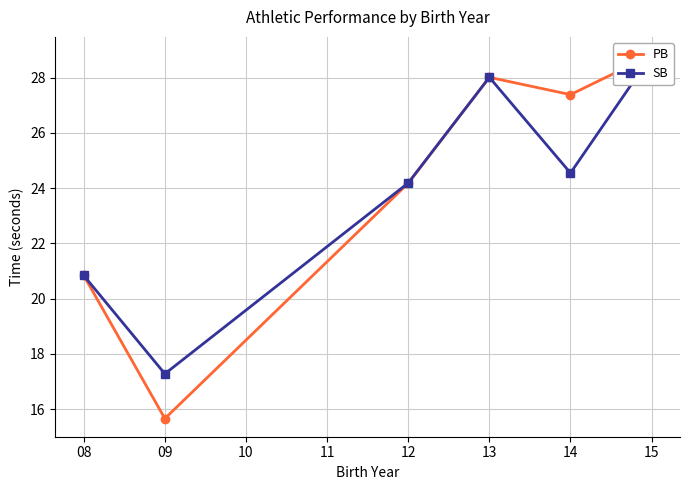

At 15, list the series in order from smallest to largest.

PB, SB